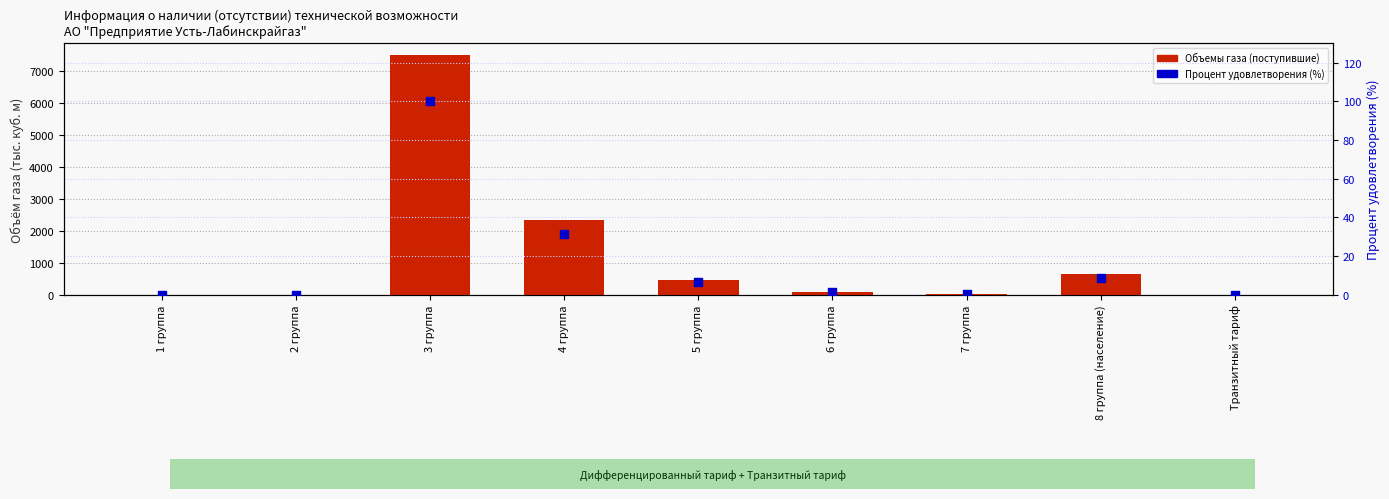

Is the value of Процент удовлетворения (%) at 8 группа (население) greater than the value of Объемы газа (поступившие) at 1 группа?

Yes